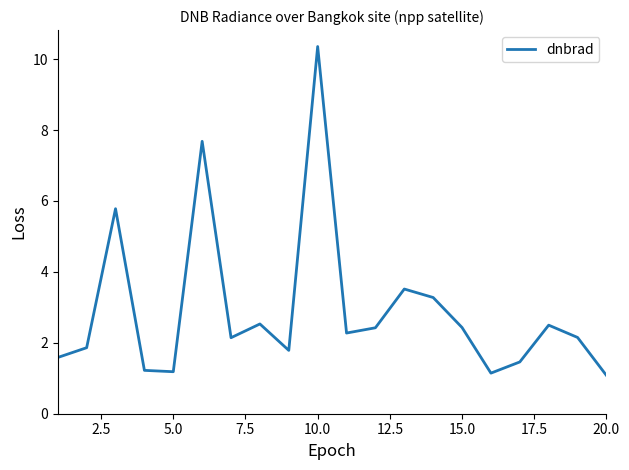

What is the maximum value shown in the chart?

10.4